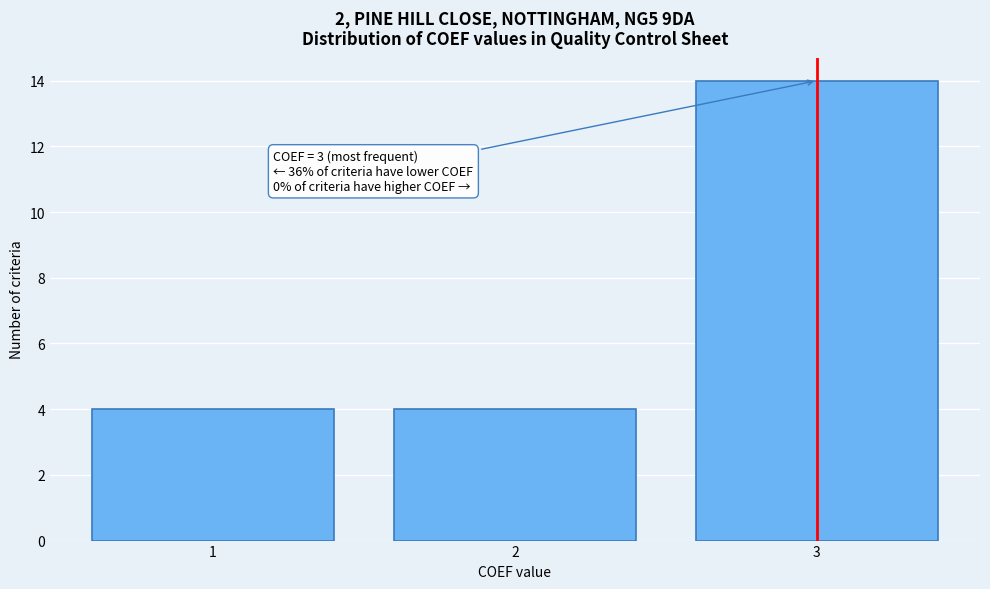

Reading left to right, extract all data points from this chart.

1=4	2=4	3=14